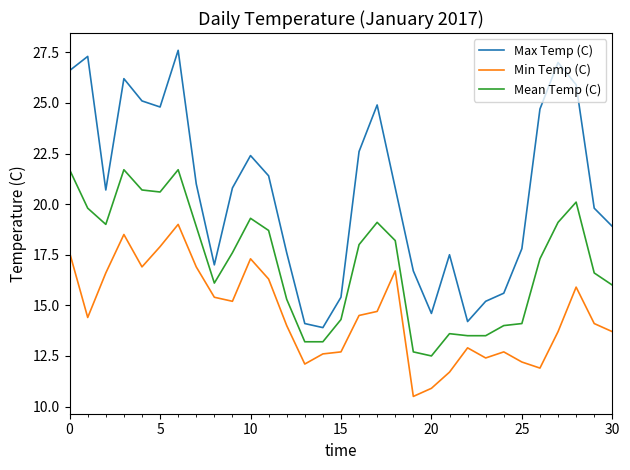

Rank the series by their maximum value, from highest to lowest.

Max Temp (C), Mean Temp (C), Min Temp (C)